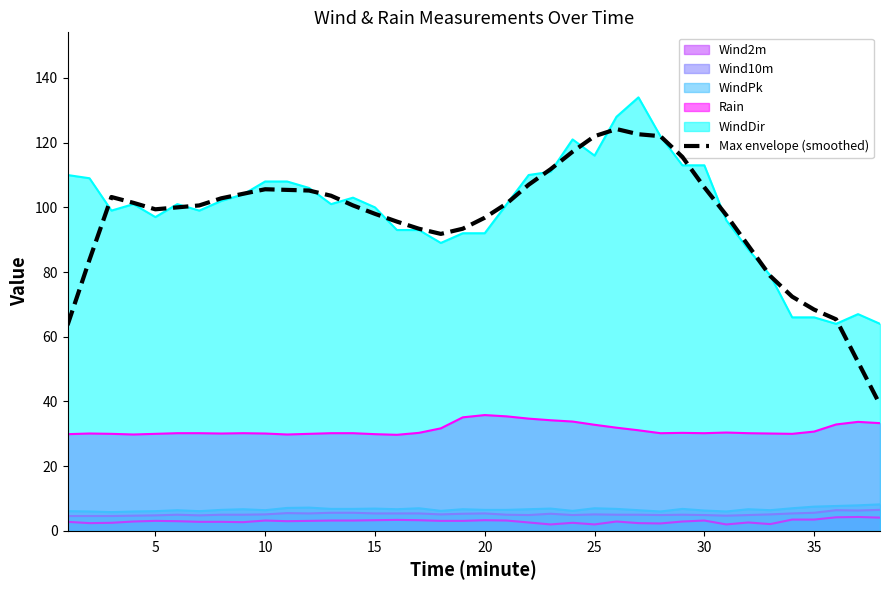

What is the average value?

96.3